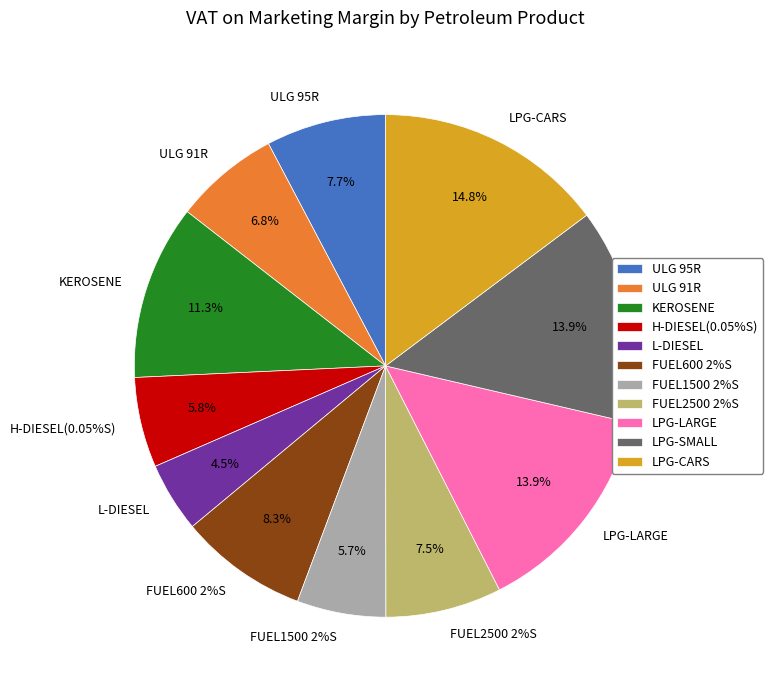

To the nearest percent, what is the average slice percentage?

9%